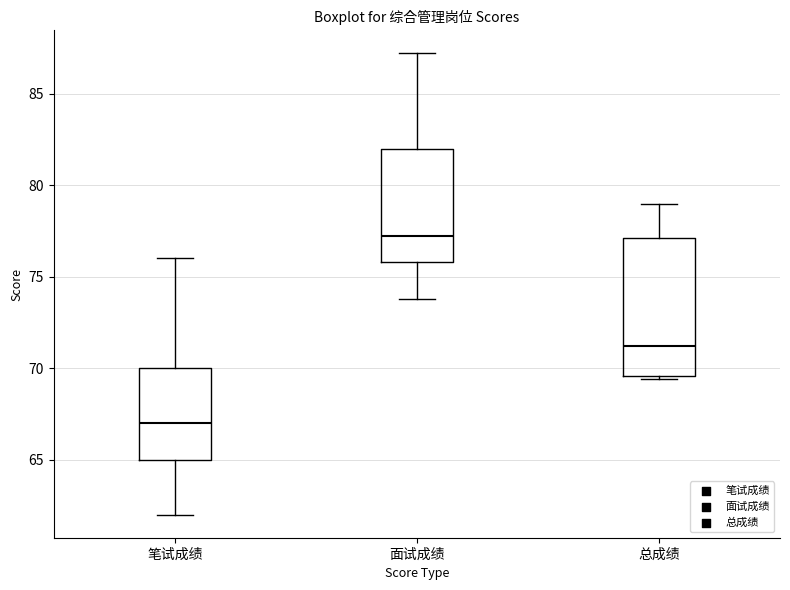

Which box has the lowest median line?

笔试成绩